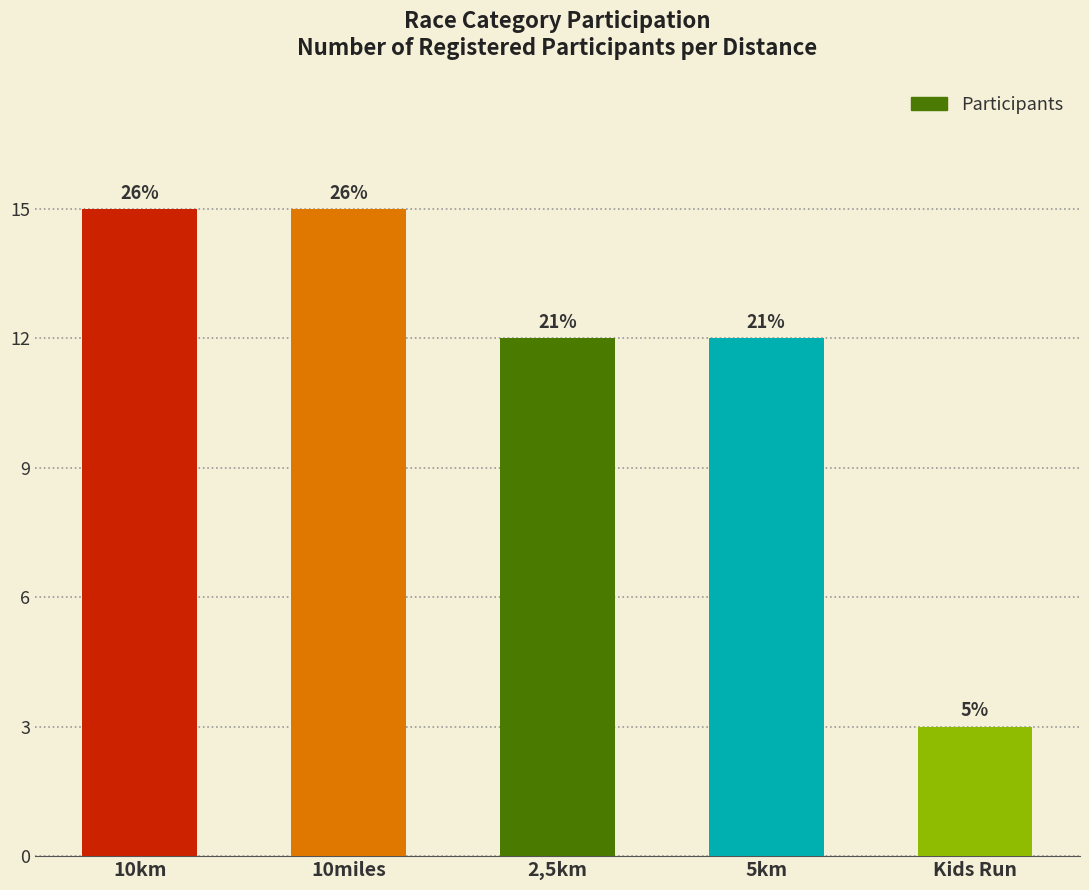

What is the value of the 3rd bar from the left?

12